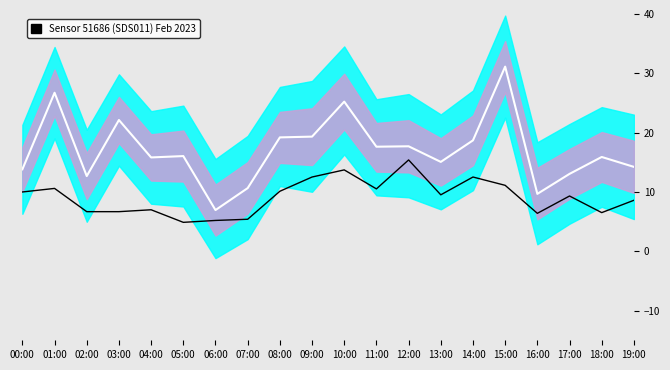

True or false: P2 (scaled) and P1 mean cross at least once.

False